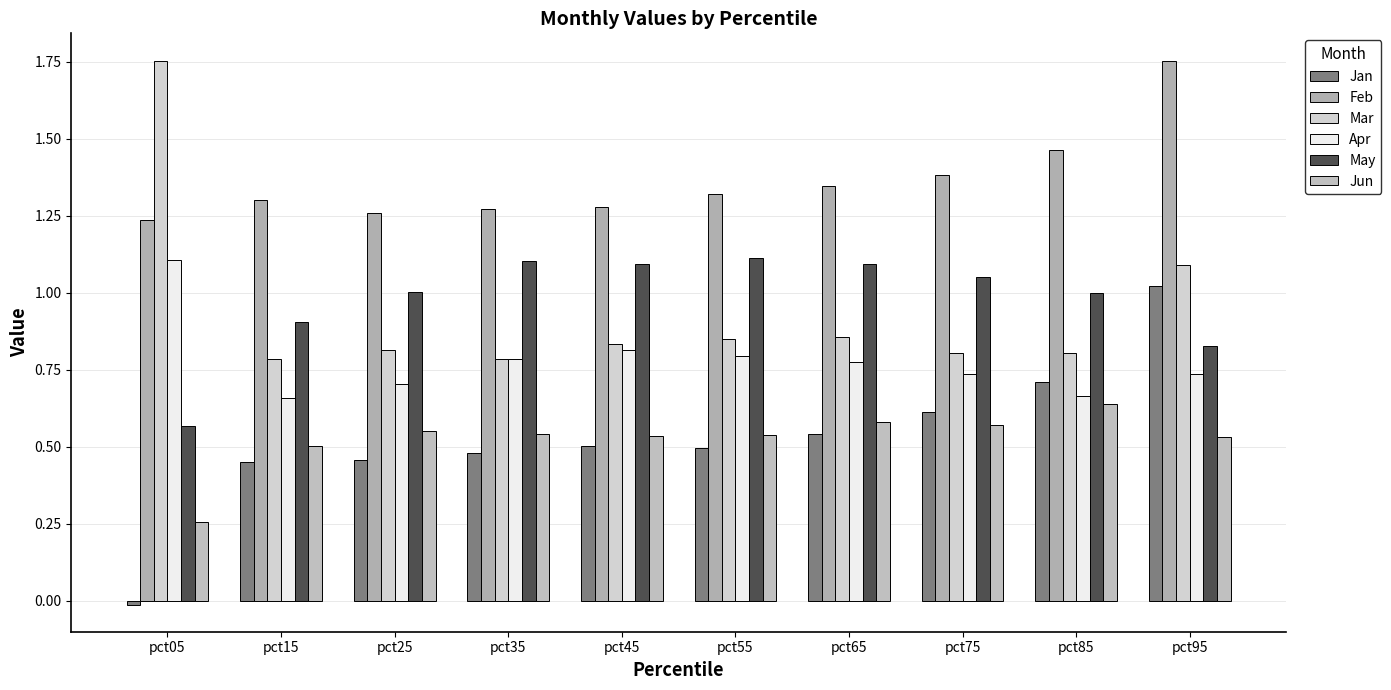

The value of May at pct65 is 1.6. True or false?

False